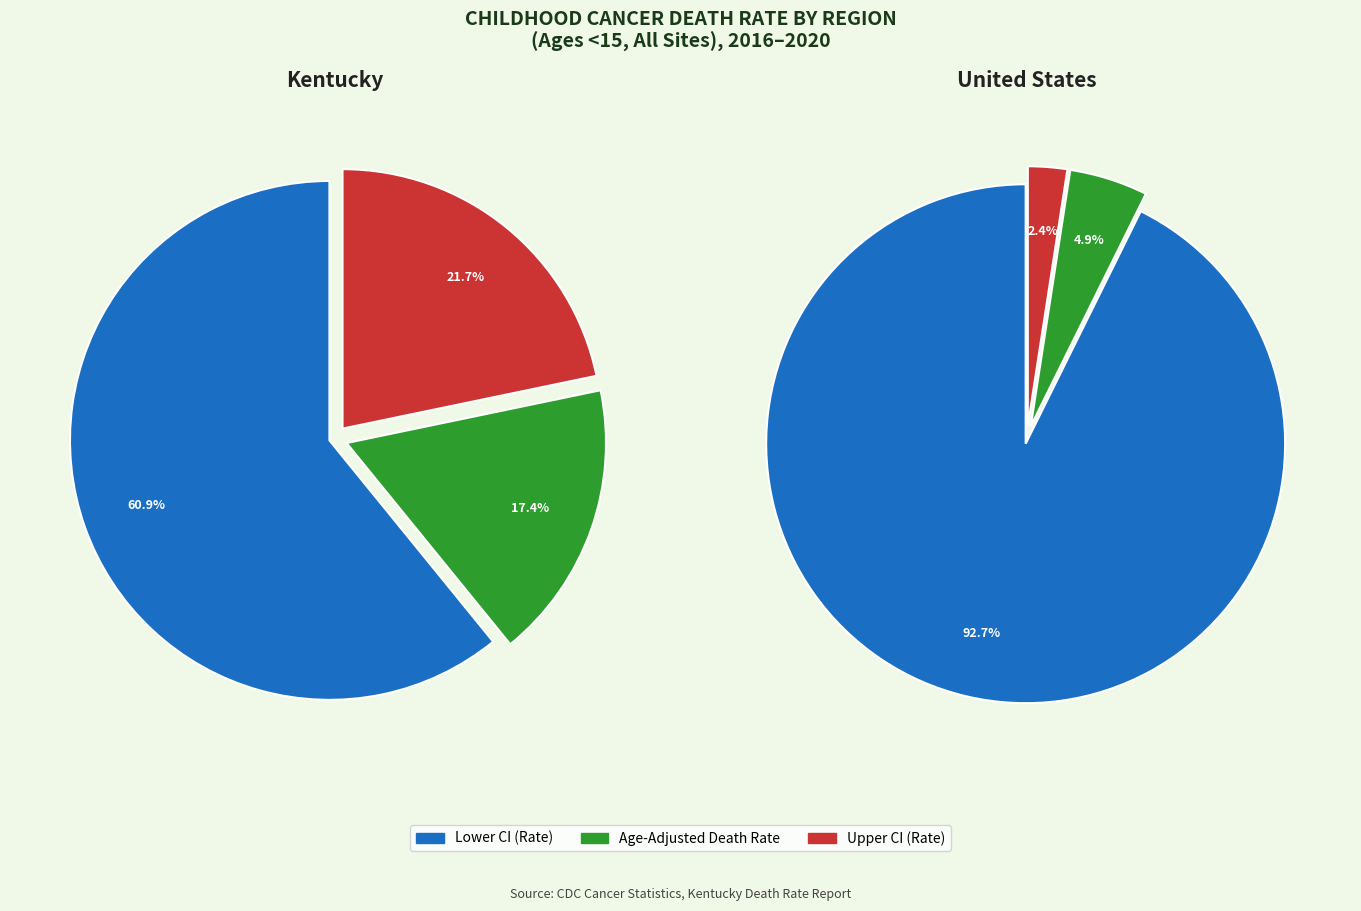

Which category has the biggest portion of the pie?

United States